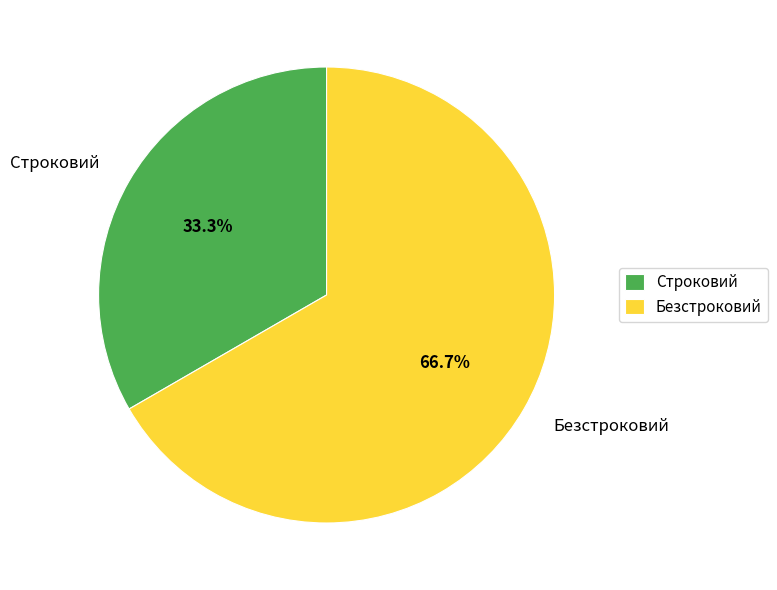

To the nearest percent, what is the combined percentage of Безстроковий and Строковий?

100%